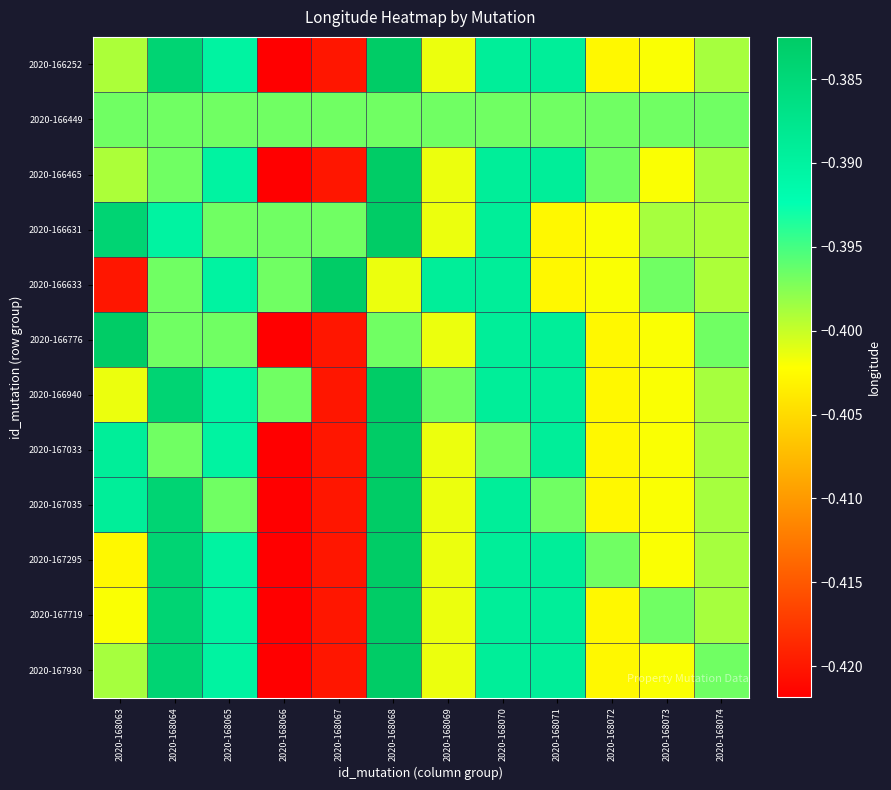

Reading left to right, what are all the values shown in this chart?

2020-166252: 2020-168063=-0.4	2020-168064=-0.4	2020-168065=-0.4	2020-168066=-0.4	2020-168067=-0.4	2020-168068=-0.4	2020-168069=-0.4	2020-168070=-0.4	2020-168071=-0.4	2020-168072=-0.4	2020-168073=-0.4	2020-168074=-0.4
2020-166449: 2020-168063=-0.4	2020-168064=-0.4	2020-168065=-0.4	2020-168066=-0.4	2020-168067=-0.4	2020-168068=-0.4	2020-168069=-0.4	2020-168070=-0.4	2020-168071=-0.4	2020-168072=-0.4	2020-168073=-0.4	2020-168074=-0.4
2020-166465: 2020-168063=-0.4	2020-168064=-0.4	2020-168065=-0.4	2020-168066=-0.4	2020-168067=-0.4	2020-168068=-0.4	2020-168069=-0.4	2020-168070=-0.4	2020-168071=-0.4	2020-168072=-0.4	2020-168073=-0.4	2020-168074=-0.4
2020-166631: 2020-168063=-0.4	2020-168064=-0.4	2020-168065=-0.4	2020-168066=-0.4	2020-168067=-0.4	2020-168068=-0.4	2020-168069=-0.4	2020-168070=-0.4	2020-168071=-0.4	2020-168072=-0.4	2020-168073=-0.4	2020-168074=-0.4
2020-166633: 2020-168063=-0.4	2020-168064=-0.4	2020-168065=-0.4	2020-168066=-0.4	2020-168067=-0.4	2020-168068=-0.4	2020-168069=-0.4	2020-168070=-0.4	2020-168071=-0.4	2020-168072=-0.4	2020-168073=-0.4	2020-168074=-0.4
2020-166776: 2020-168063=-0.4	2020-168064=-0.4	2020-168065=-0.4	2020-168066=-0.4	2020-168067=-0.4	2020-168068=-0.4	2020-168069=-0.4	2020-168070=-0.4	2020-168071=-0.4	2020-168072=-0.4	2020-168073=-0.4	2020-168074=-0.4
2020-166940: 2020-168063=-0.4	2020-168064=-0.4	2020-168065=-0.4	2020-168066=-0.4	2020-168067=-0.4	2020-168068=-0.4	2020-168069=-0.4	2020-168070=-0.4	2020-168071=-0.4	2020-168072=-0.4	2020-168073=-0.4	2020-168074=-0.4
2020-167033: 2020-168063=-0.4	2020-168064=-0.4	2020-168065=-0.4	2020-168066=-0.4	2020-168067=-0.4	2020-168068=-0.4	2020-168069=-0.4	2020-168070=-0.4	2020-168071=-0.4	2020-168072=-0.4	2020-168073=-0.4	2020-168074=-0.4
2020-167035: 2020-168063=-0.4	2020-168064=-0.4	2020-168065=-0.4	2020-168066=-0.4	2020-168067=-0.4	2020-168068=-0.4	2020-168069=-0.4	2020-168070=-0.4	2020-168071=-0.4	2020-168072=-0.4	2020-168073=-0.4	2020-168074=-0.4
2020-167295: 2020-168063=-0.4	2020-168064=-0.4	2020-168065=-0.4	2020-168066=-0.4	2020-168067=-0.4	2020-168068=-0.4	2020-168069=-0.4	2020-168070=-0.4	2020-168071=-0.4	2020-168072=-0.4	2020-168073=-0.4	2020-168074=-0.4
2020-167719: 2020-168063=-0.4	2020-168064=-0.4	2020-168065=-0.4	2020-168066=-0.4	2020-168067=-0.4	2020-168068=-0.4	2020-168069=-0.4	2020-168070=-0.4	2020-168071=-0.4	2020-168072=-0.4	2020-168073=-0.4	2020-168074=-0.4
2020-167930: 2020-168063=-0.4	2020-168064=-0.4	2020-168065=-0.4	2020-168066=-0.4	2020-168067=-0.4	2020-168068=-0.4	2020-168069=-0.4	2020-168070=-0.4	2020-168071=-0.4	2020-168072=-0.4	2020-168073=-0.4	2020-168074=-0.4